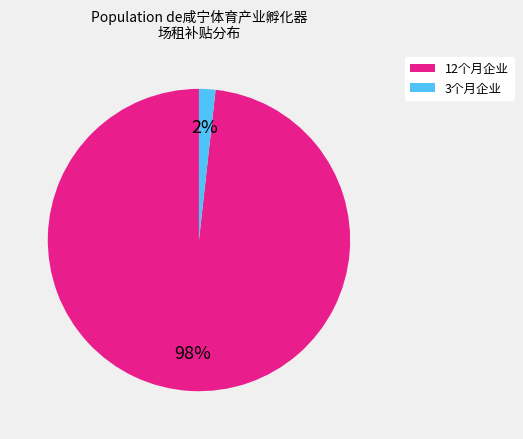

Between 12个月企业 and 3个月企业, which is larger?

12个月企业